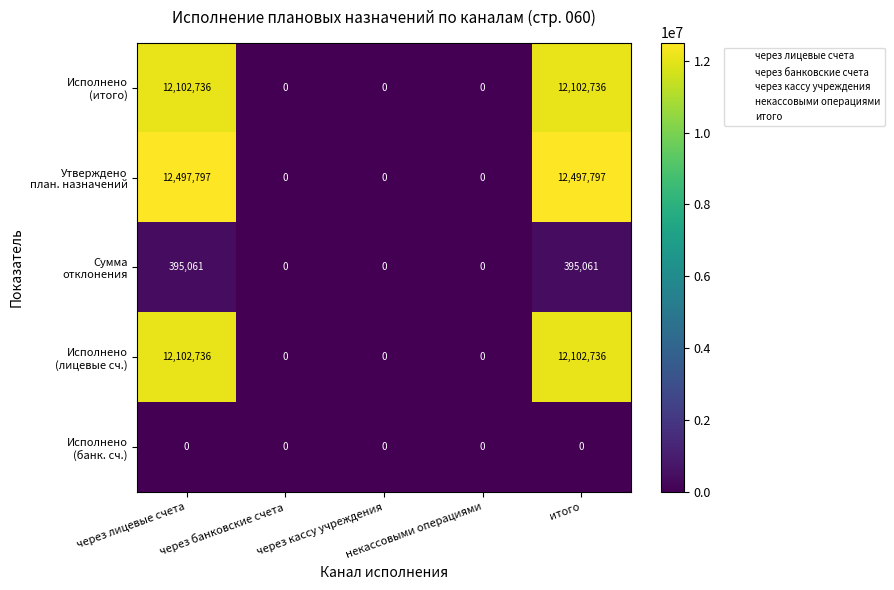

How many series are shown in this chart?

5